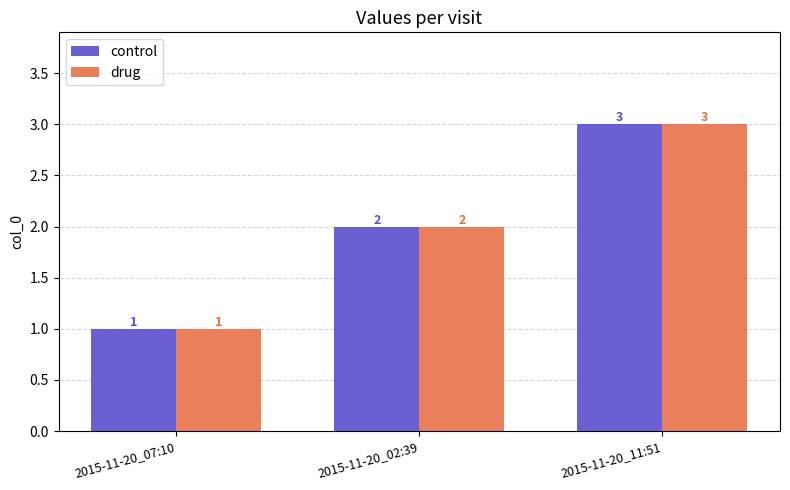

How many series are shown in this chart?

2